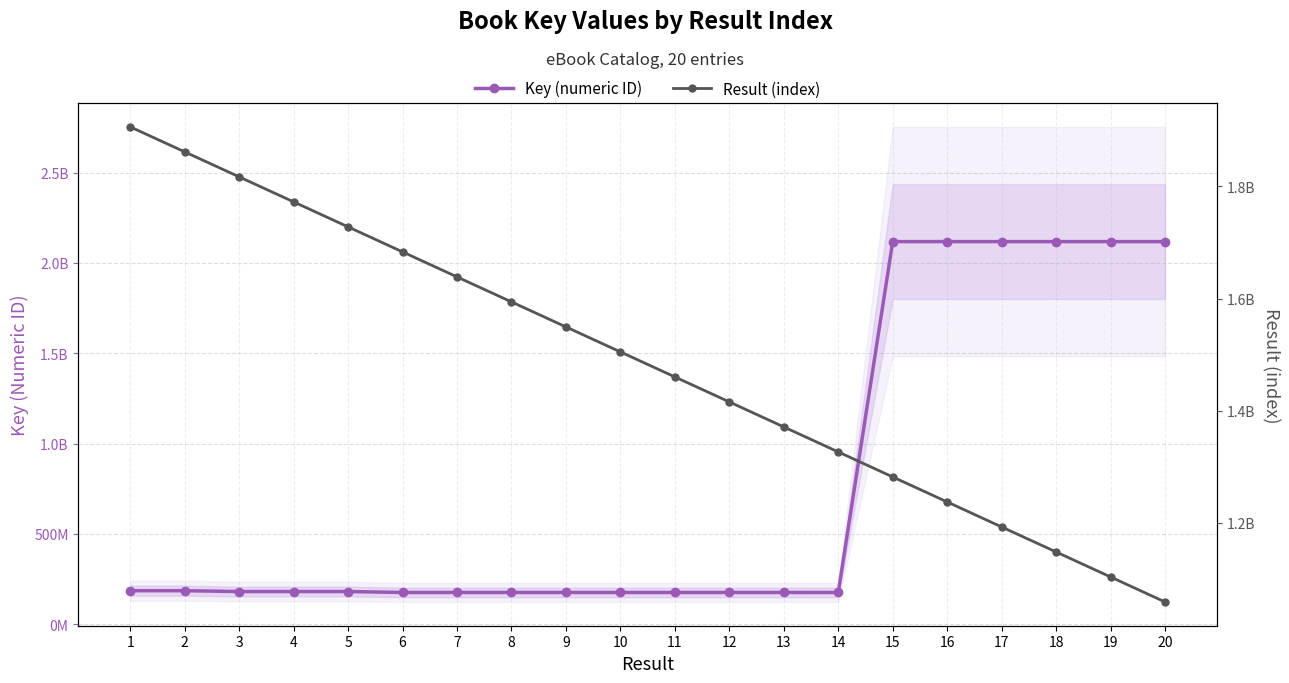

Rank the series at 1 from lowest to highest value.

Key (numeric ID), Result (index)